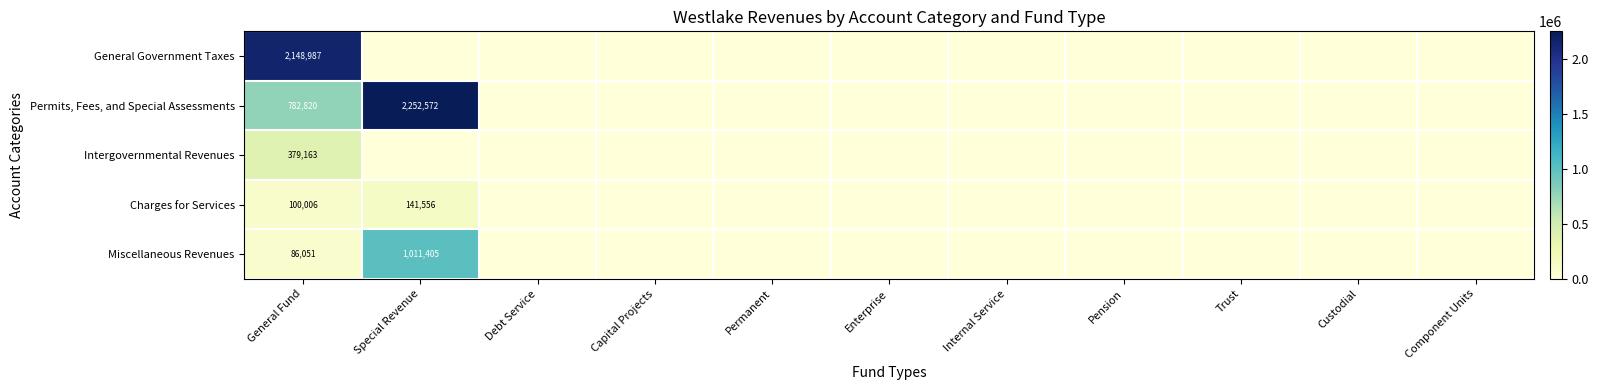

True or false: Miscellaneous Revenues has a value of 86051 at General Fund.

True